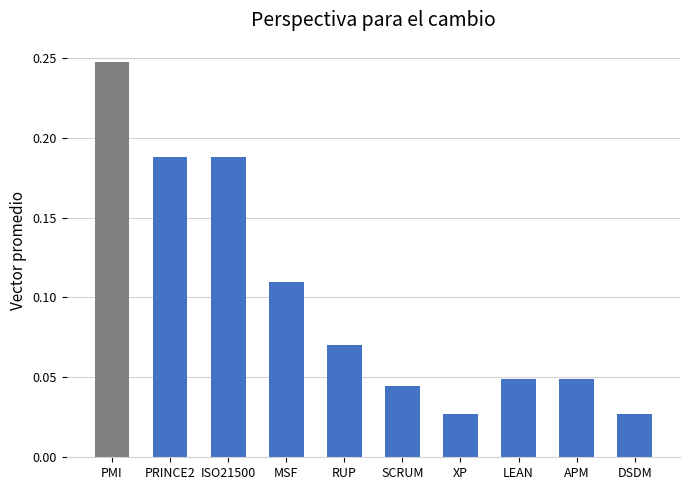

What is the sum of all values?

1.0